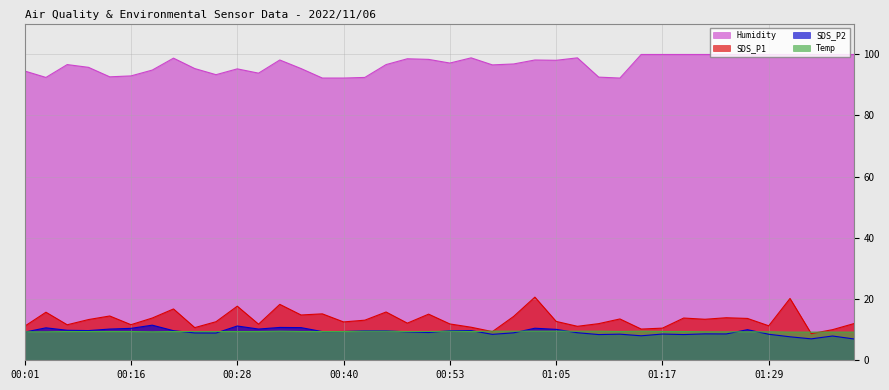

Reading left to right, what are all the values shown in this chart?

SDS_P1: 11.1	15.7	11.6	13.3	14.5	11.6	13.8	16.8	10.7	12.6	17.7	11.8	18.3	14.8	15.2	12.5	13.1	15.8	12.1	15.1	11.9	10.8	9.4	14.3	20.6	12.7	11.1	12.0	13.5	10.2	10.5	13.8	13.4	13.9	13.7	11.3	20.2	8.7	10.0	12.0
SDS_P2: 9.2	10.6	9.8	9.7	10.2	10.4	11.5	9.7	8.9	8.9	11.2	10.2	10.7	10.7	9.4	9.4	9.6	9.6	9.3	9.1	9.7	9.7	8.5	9.0	10.5	10.1	9.0	8.4	8.5	8.0	8.6	8.4	8.6	8.6	10.0	8.5	7.7	7.0	7.9	7.0
Humidity: 94.5	92.4	96.6	95.7	92.6	92.9	94.8	98.7	95.3	93.3	95.2	93.8	98.1	95.3	92.2	92.2	92.4	96.6	98.5	98.3	97.1	98.8	96.5	96.8	98.1	98.0	98.8	92.5	92.2	99.9	99.9	99.9	99.9	99.9	99.9	99.9	99.9	99.9	99.9	99.9
Temp: 9.3	9.3	9.4	9.4	9.4	9.4	9.3	9.4	9.4	9.4	9.4	9.4	9.5	9.4	9.4	9.4	9.5	9.5	9.4	9.4	9.5	9.4	9.5	9.5	9.5	9.5	9.5	9.5	9.4	9.5	9.4	9.4	9.3	9.3	9.3	9.3	9.2	9.2	9.2	9.2